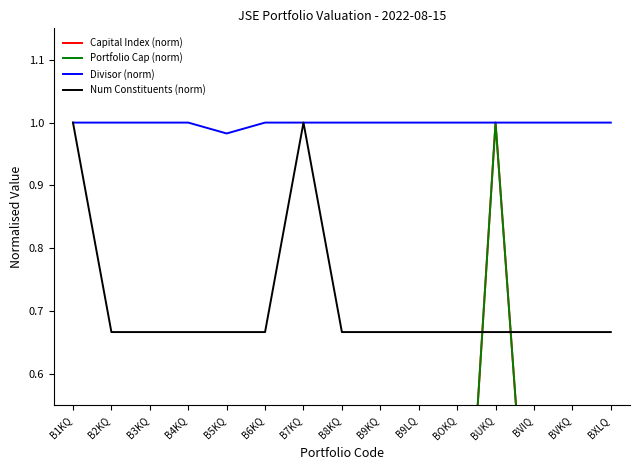

Between which two adjacent categories do Capital Index (norm) and Num Constituents (norm) first intersect?

BOKQ and BUKQ